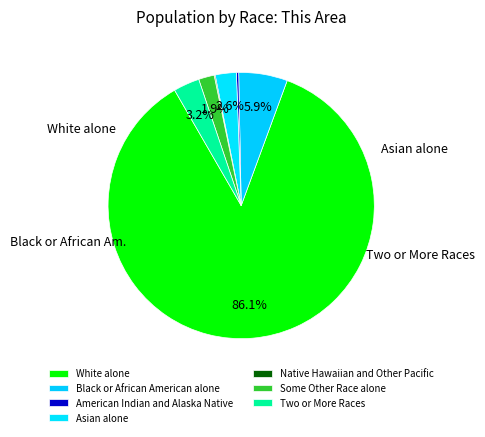

True or false: Native Hawaiian and Other Pacific accounts for 12% of the total.

False